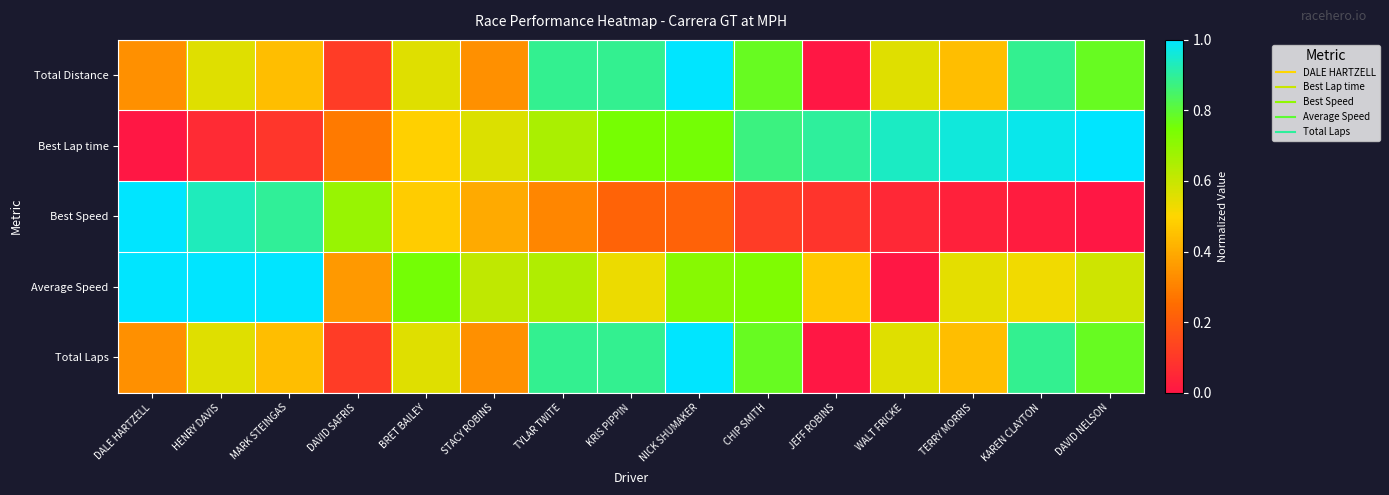

At NICK SHUMAKER, list the series in order from smallest to largest.

Best Speed, Average Speed, Best Lap time, Total Distance, Total Laps